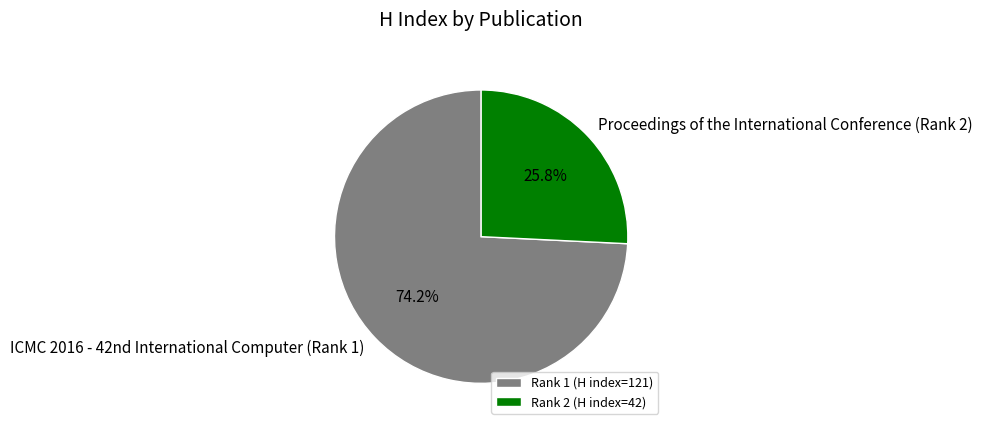

How many slices are in this pie chart?

2